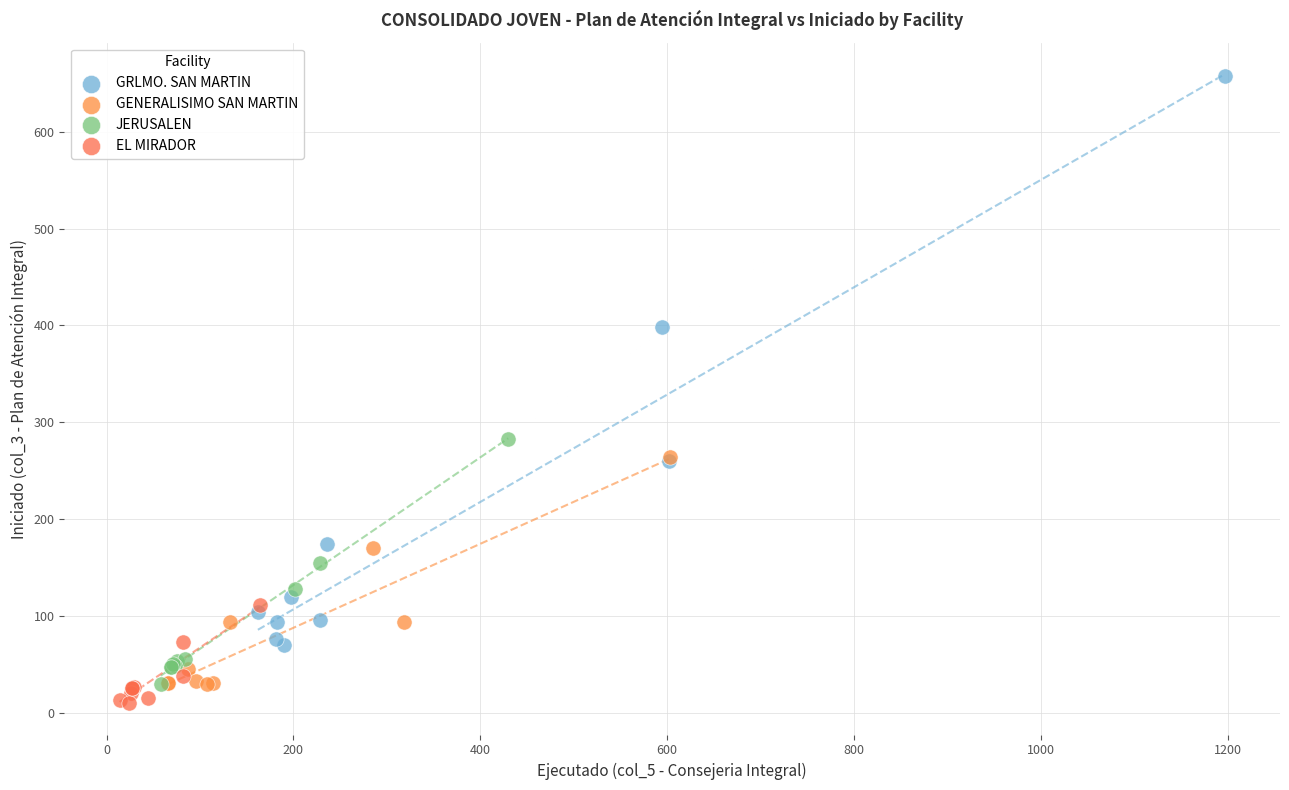

Which series contains the lowest Y value?

EL MIRADOR